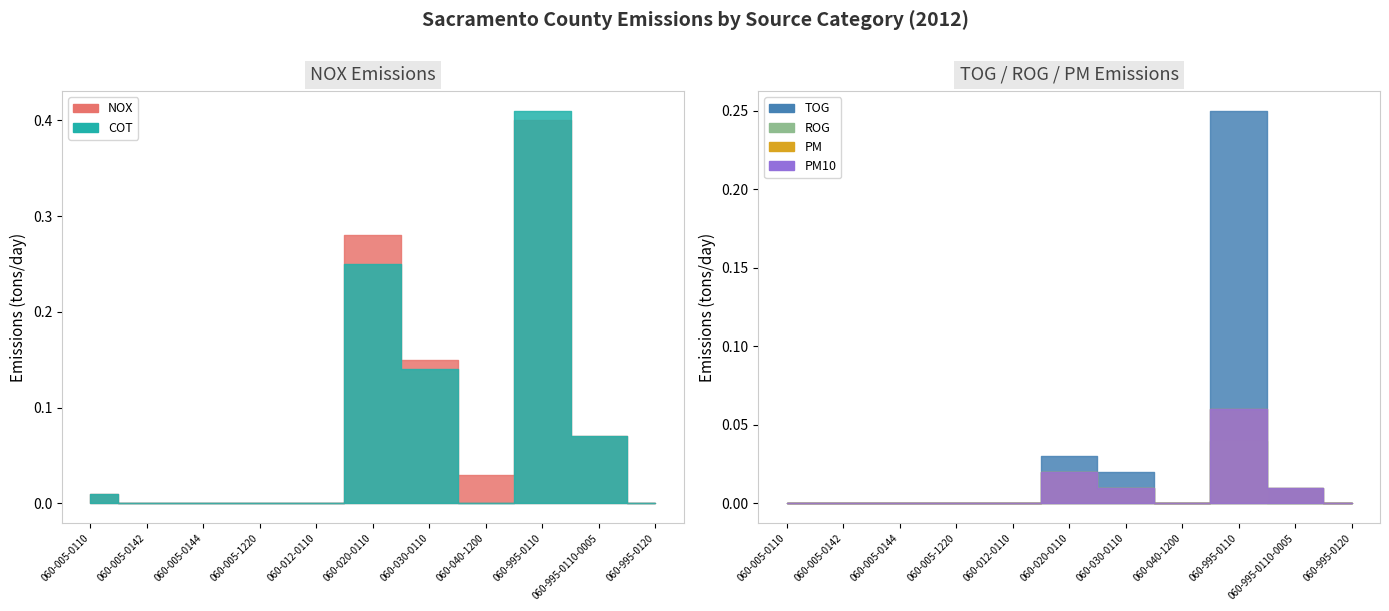

True or false: COT has more than 1 interior local peaks.

True